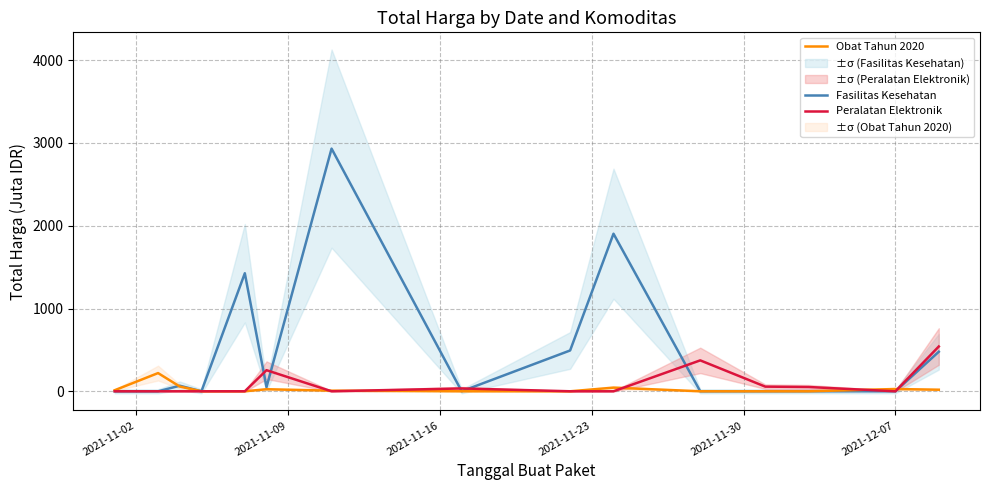

What is the highest value of the Obat Tahun 2020 series?

219.9